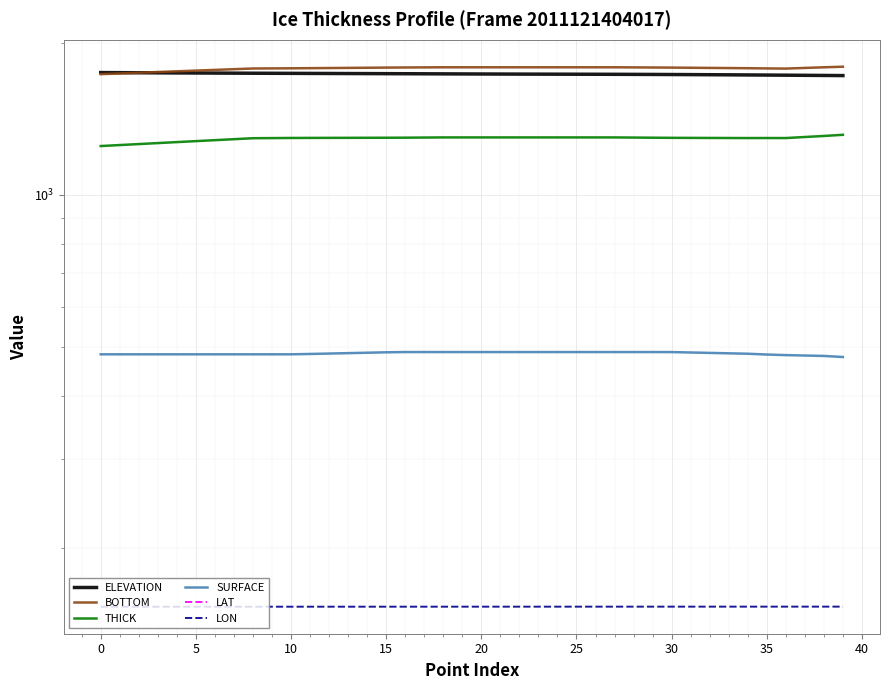

What is the sum of the SURFACE values at 12 and 30?

973.4